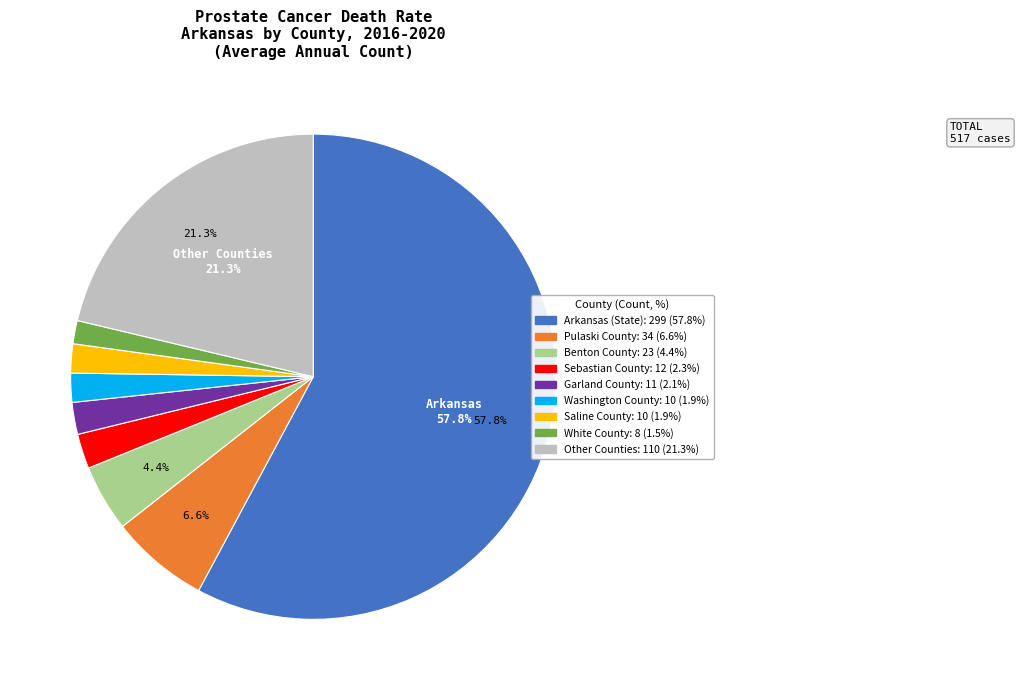

Does any single category account for the majority?

Yes